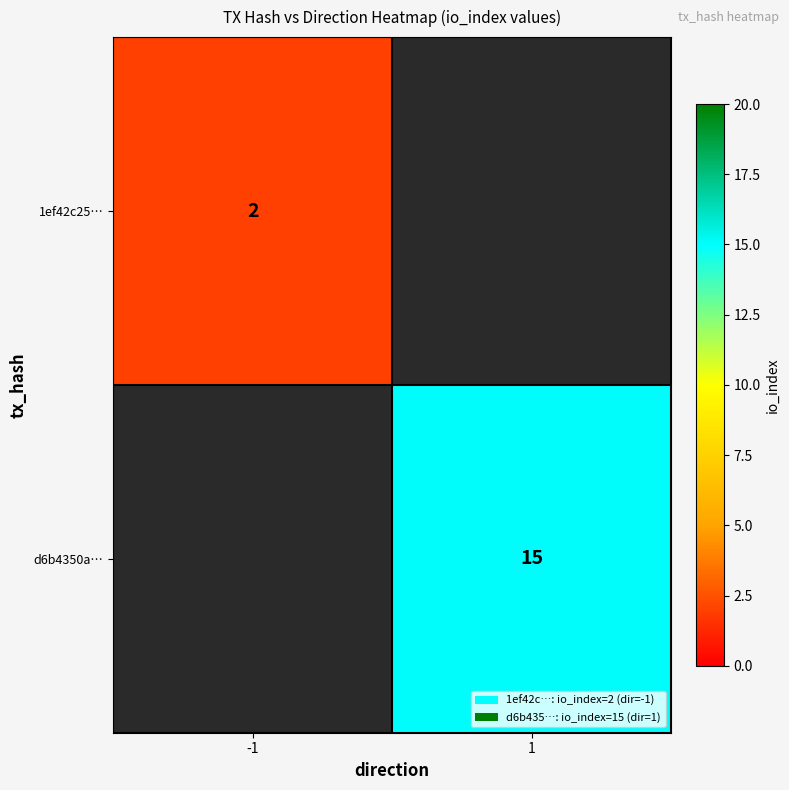

True or false: 1ef42c25… has a value of 1 at -1.

False